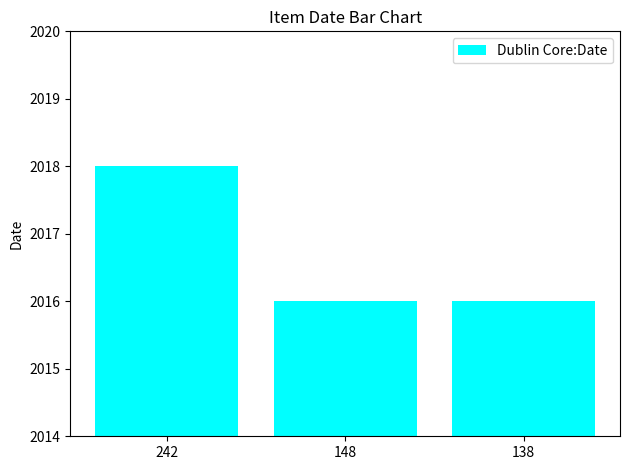

At which category does the chart reach its peak across all series?

242